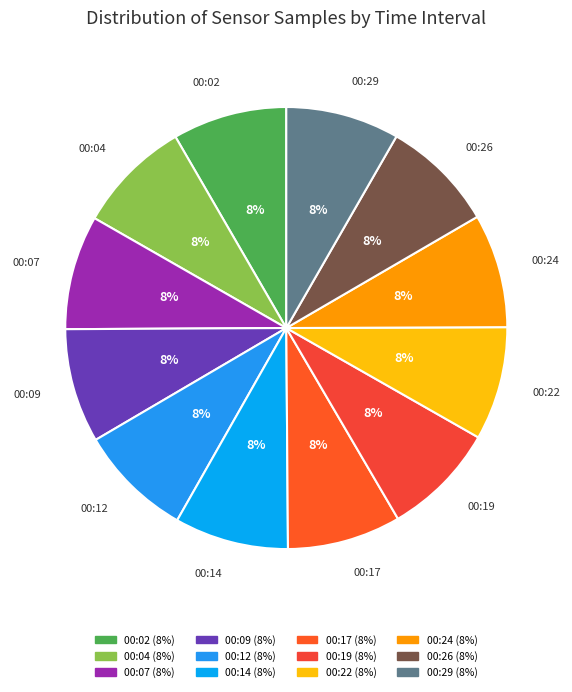

What percentage is the 00:17 slice, to the nearest percent?

8%